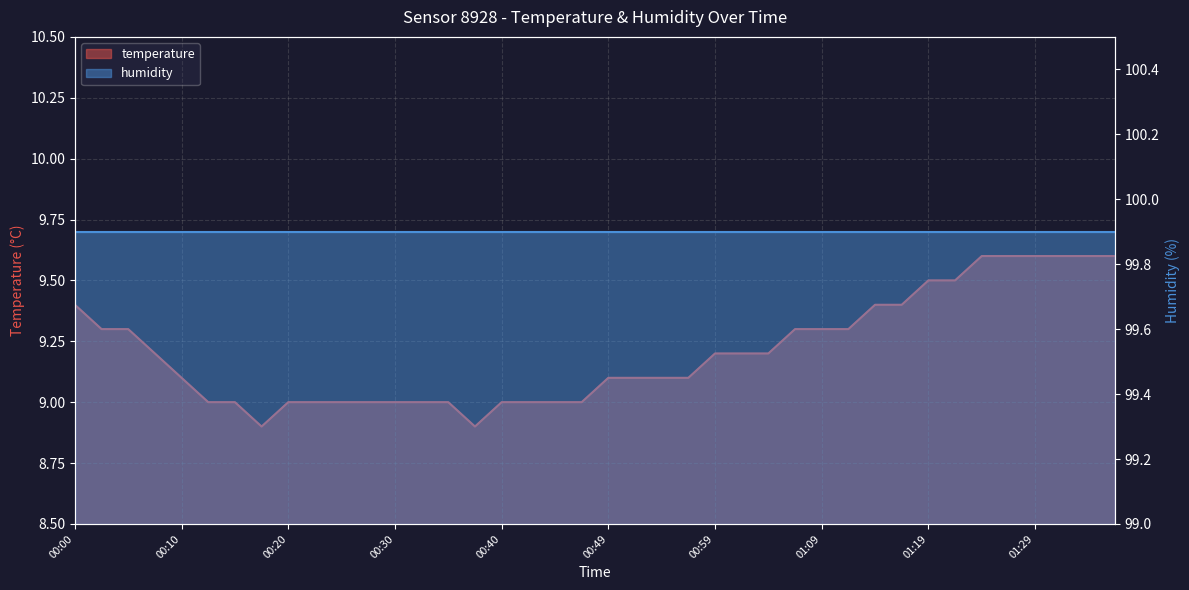

Is it true that the value at 00:30 is 13.2?

False